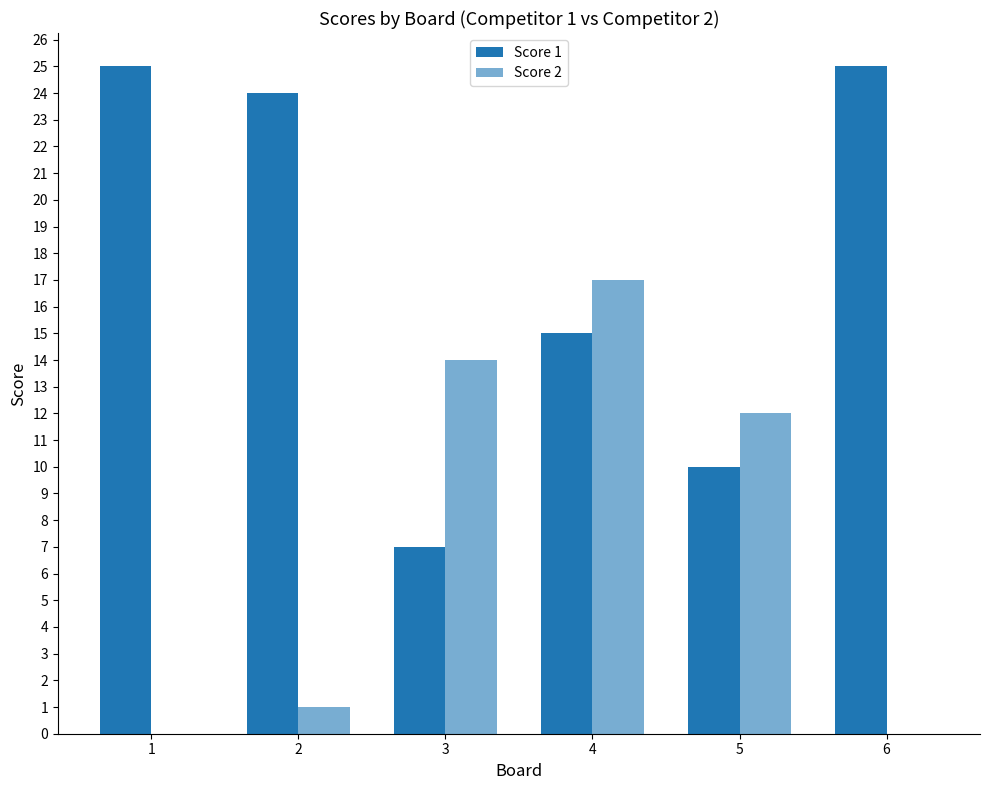

What is the spread (max minus min) of values at 3?

7